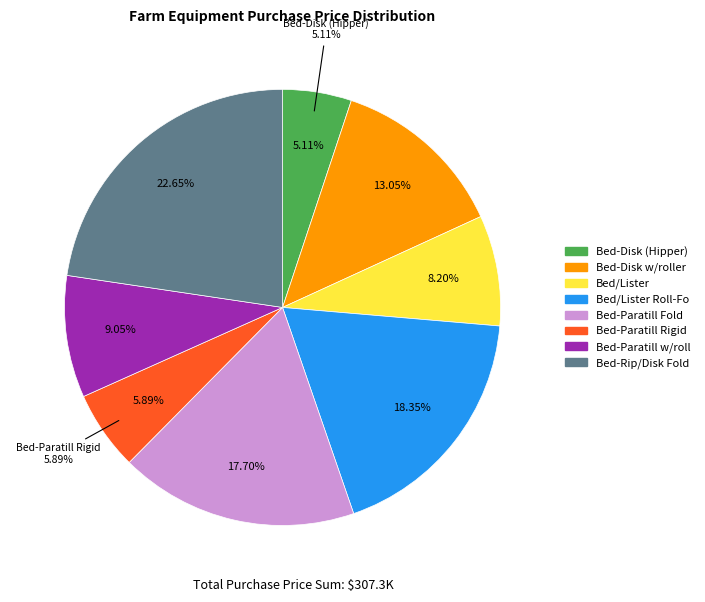

True or false: Bed-Disk w/roller accounts for 13% of the total.

True